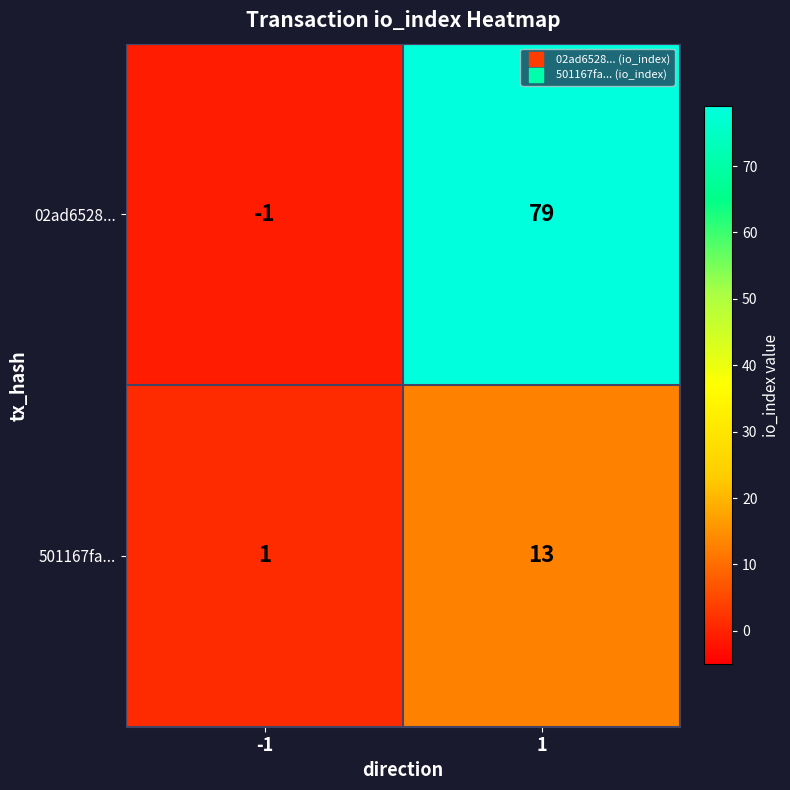

At which category does the chart reach its peak across all series?

1